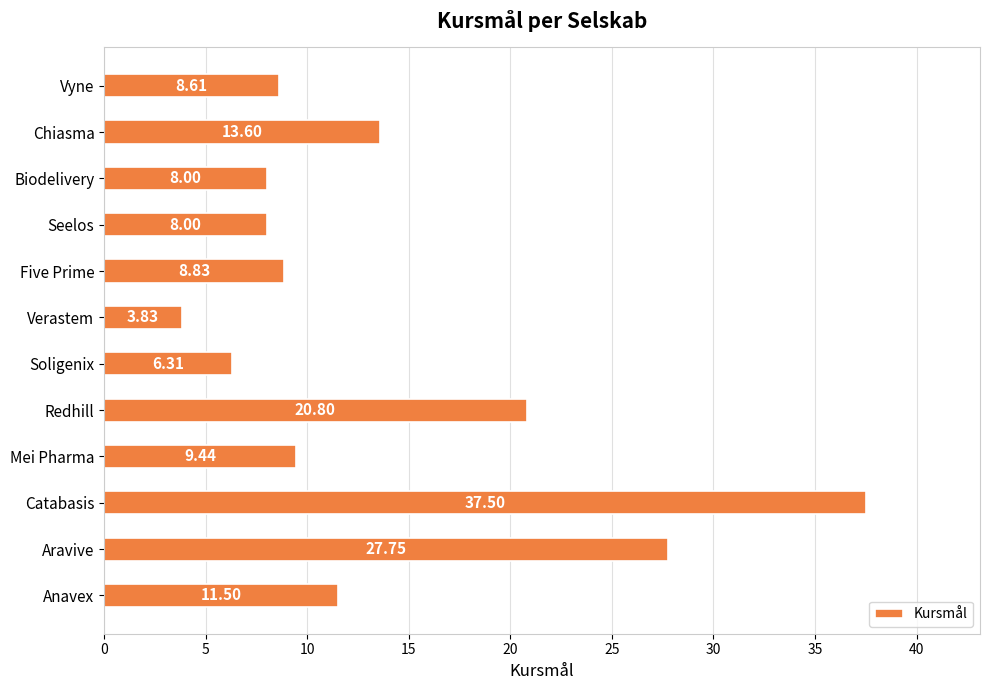

Which label corresponds to the largest value in the chart?

Catabasis